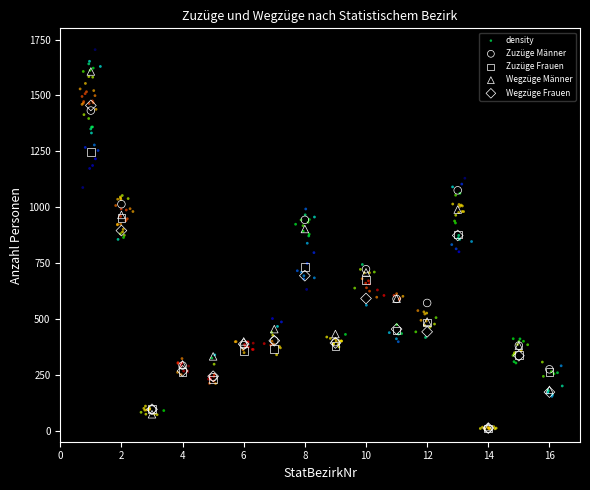

Which series reaches the maximum Y coordinate?

density